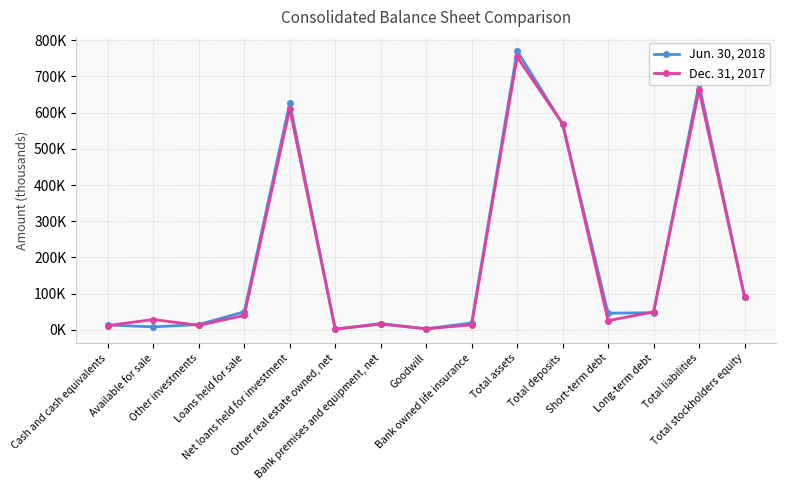

What is the total value across all series at Net loans held for investment?

1237947